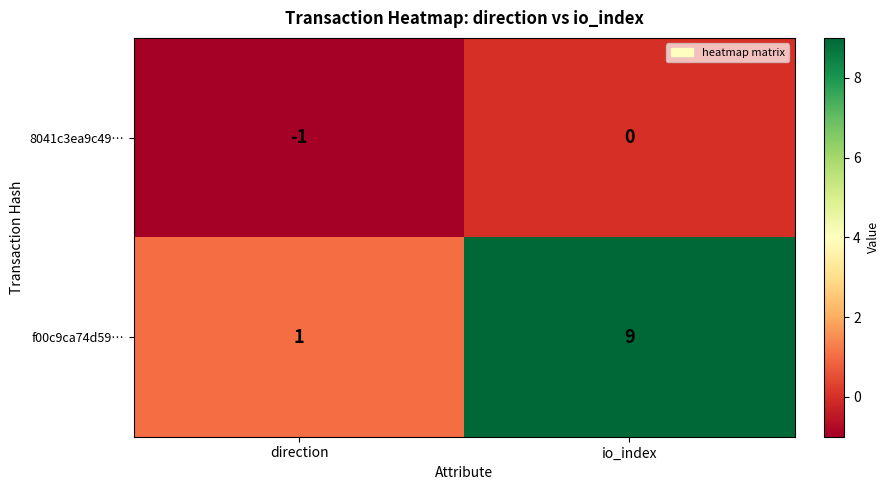

Which label corresponds to the largest value in the chart?

io_index